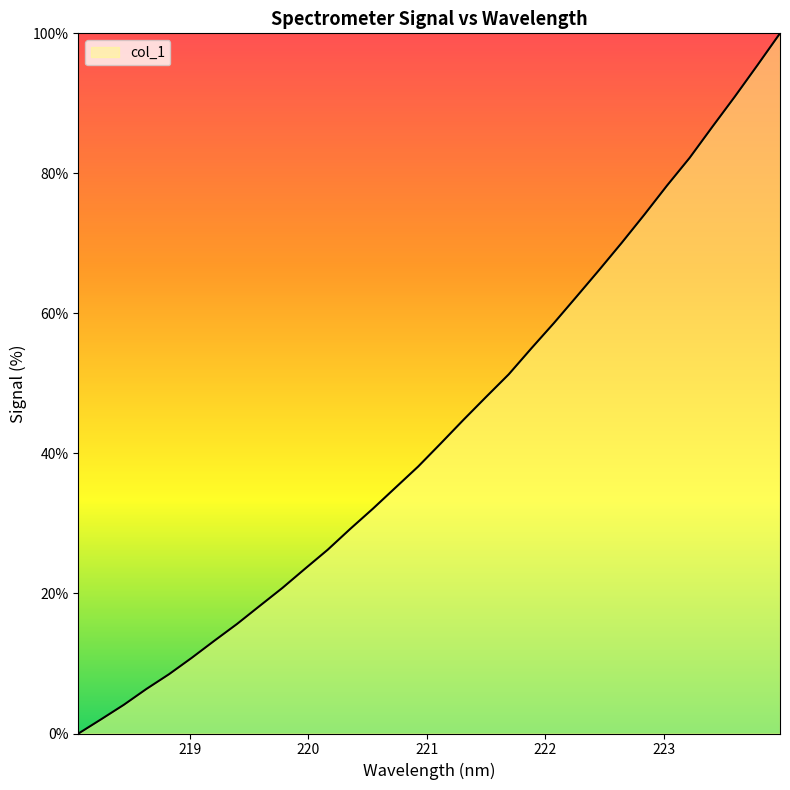

What is the difference between the maximum and minimum values?

100.0